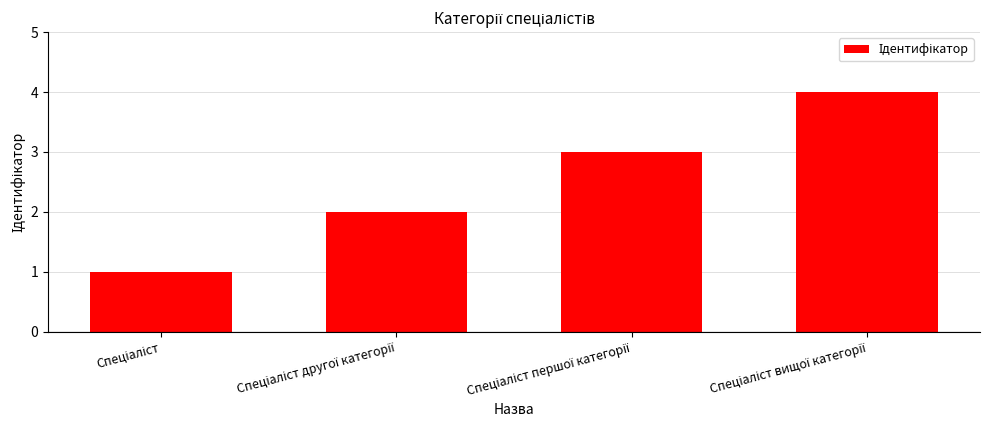

What is the sum of all values?

10